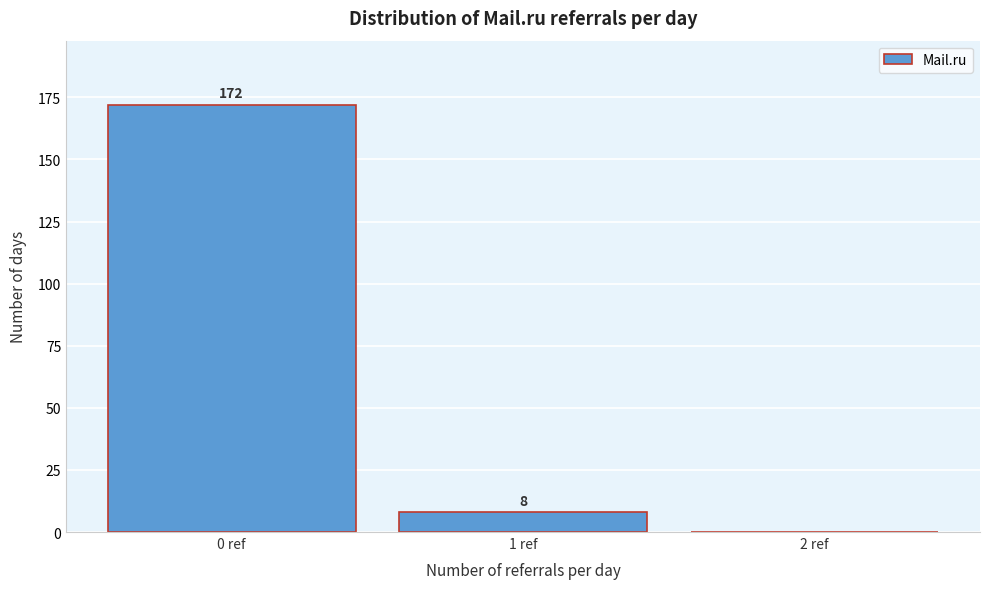

Reading left to right, list all the values displayed in this chart.

0 ref=172	1 ref=8	2 ref=0